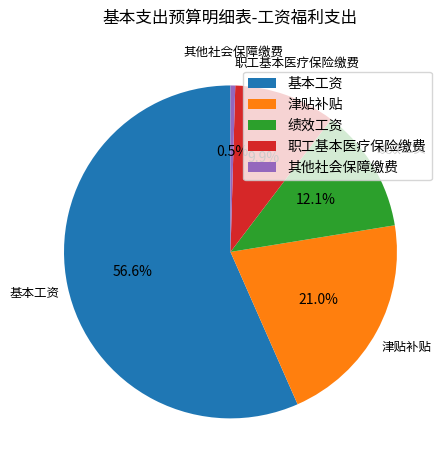

Is the sum of 绩效工资 and 其他社会保障缴费 greater than half?

No